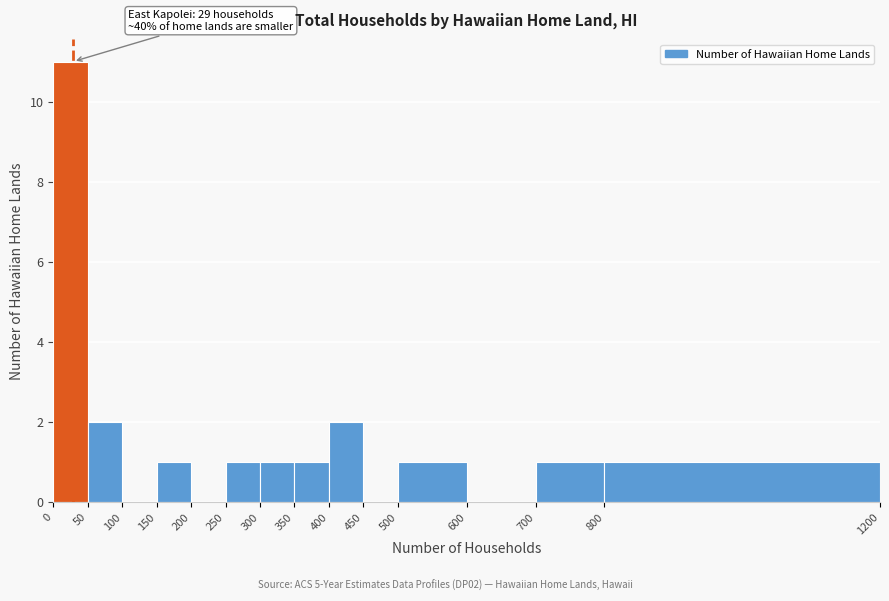

Over which range of the x-axis is the bar tallest?

0 to 50